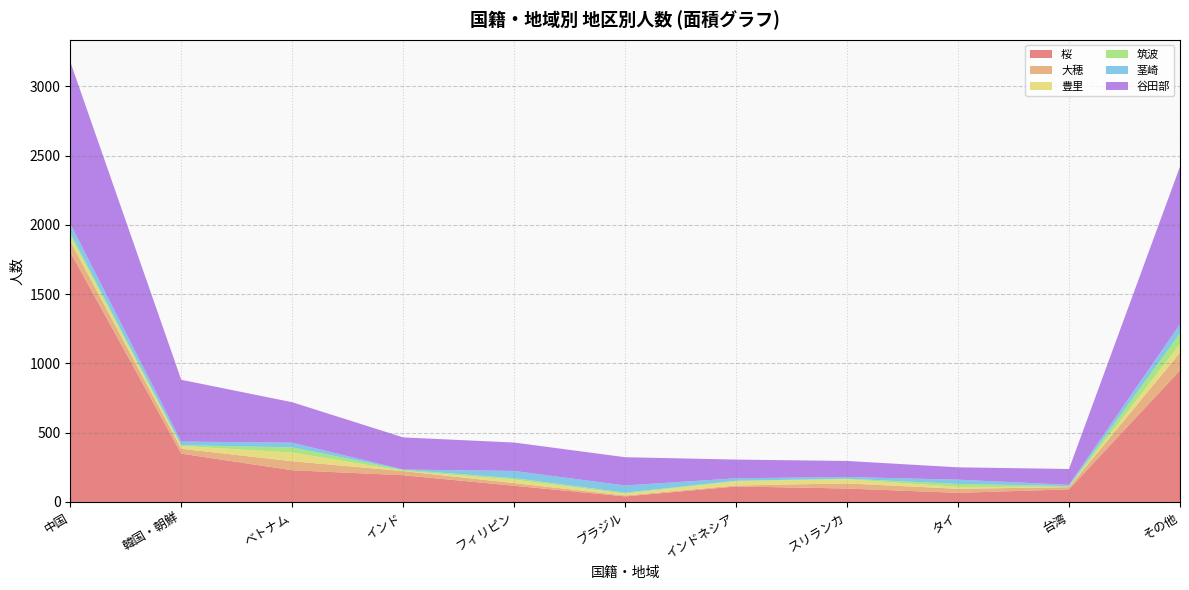

Reading right to left, list all the values displayed in this chart.

桜: 950	91	66	97	112	40	117	193	229	349	1804
大穂: 128	16	29	37	7	7	19	30	65	35	79
豊里: 62	2	14	30	31	13	25	1	63	20	37
筑波: 77	5	21	4	3	7	11	8	37	6	22
茎崎: 66	10	31	12	18	52	52	2	34	26	67
谷田部: 1138	114	89	116	135	204	205	232	292	446	1169